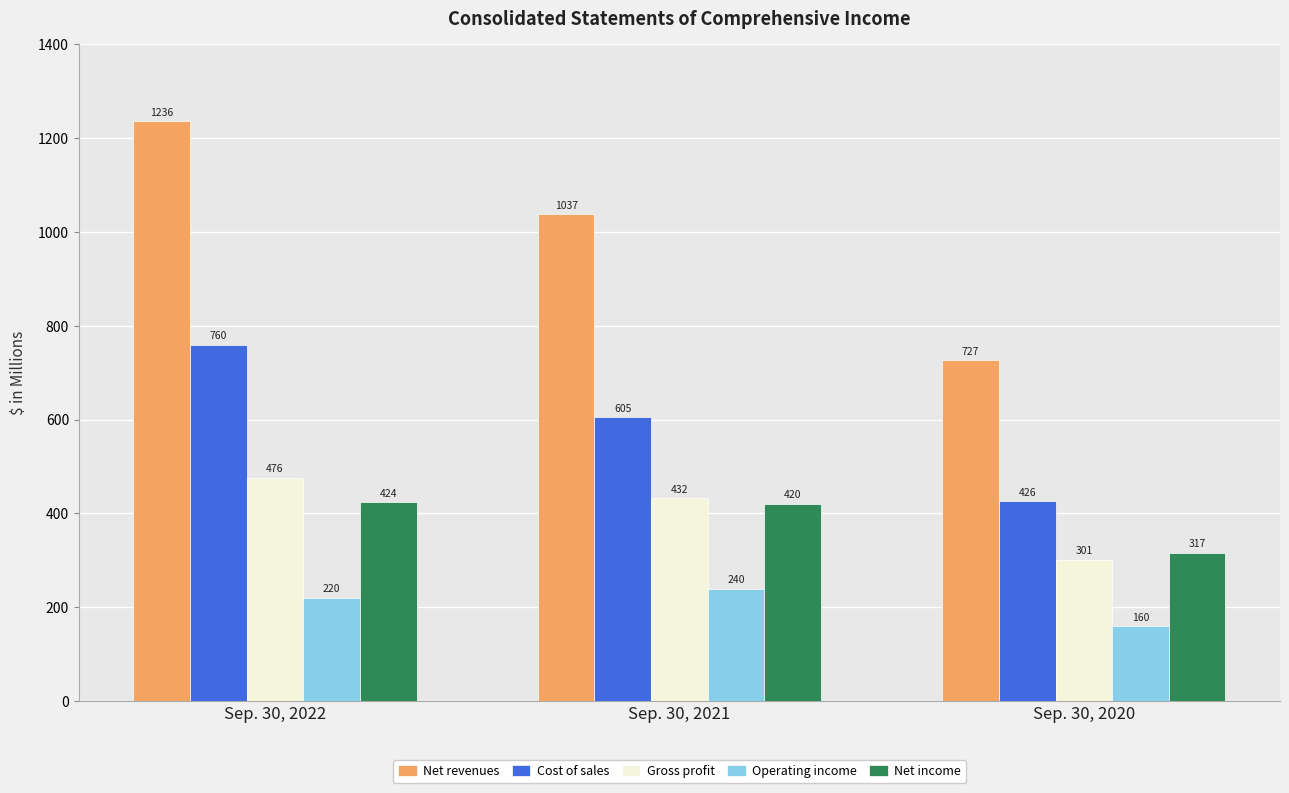

Which series has the largest total across all categories?

Net revenues